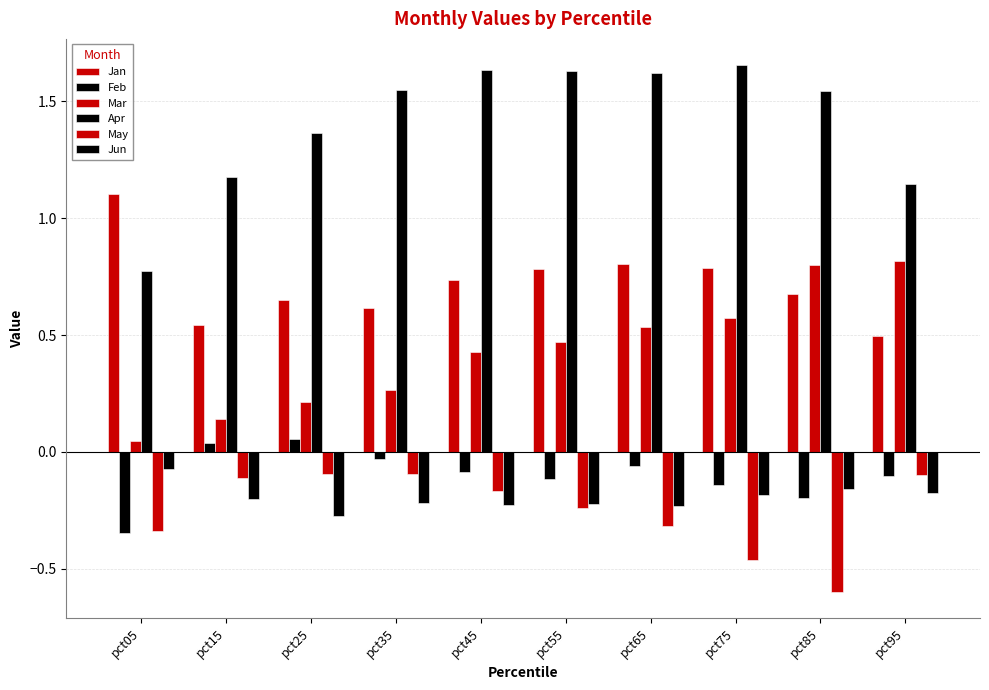

What is the value of the Apr bar at the 6th from the left?

1.6